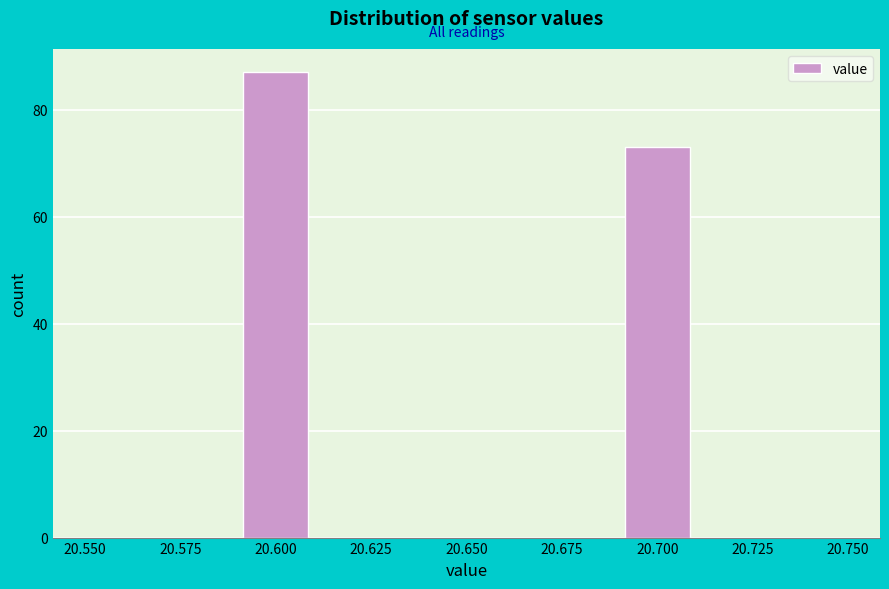

How tall is the bar that spans 20.69 to 20.71 on the x-axis? The values are not printed on the chart, so give them approximately, as read against the axis.

74